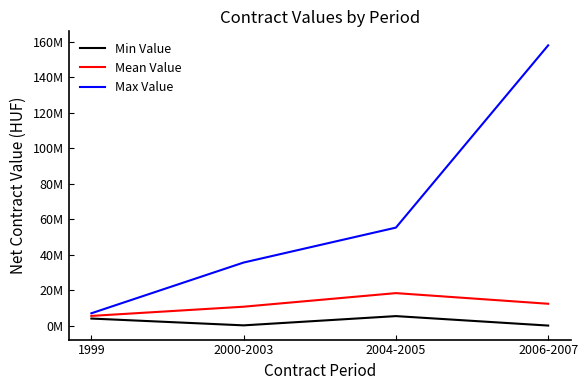

List the labels in order of Mean Value value, smallest first.

1999, 2000-2003, 2006-2007, 2004-2005